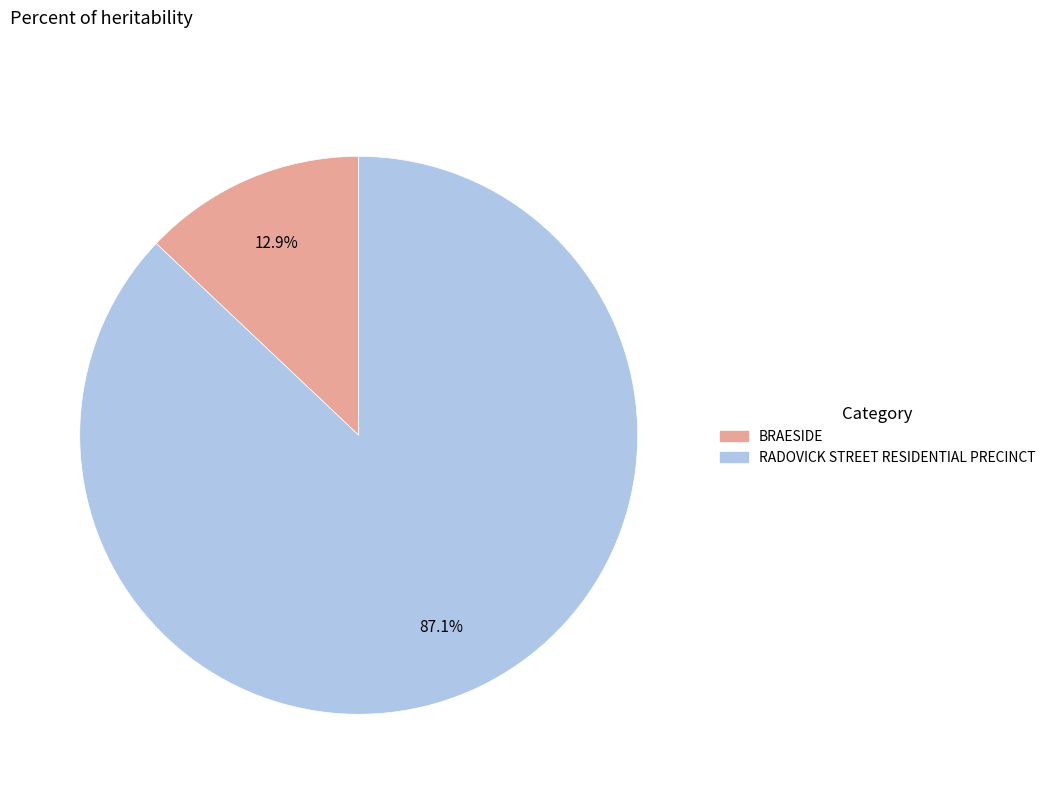

To the nearest percent, what percentage of the pie is BRAESIDE?

13%